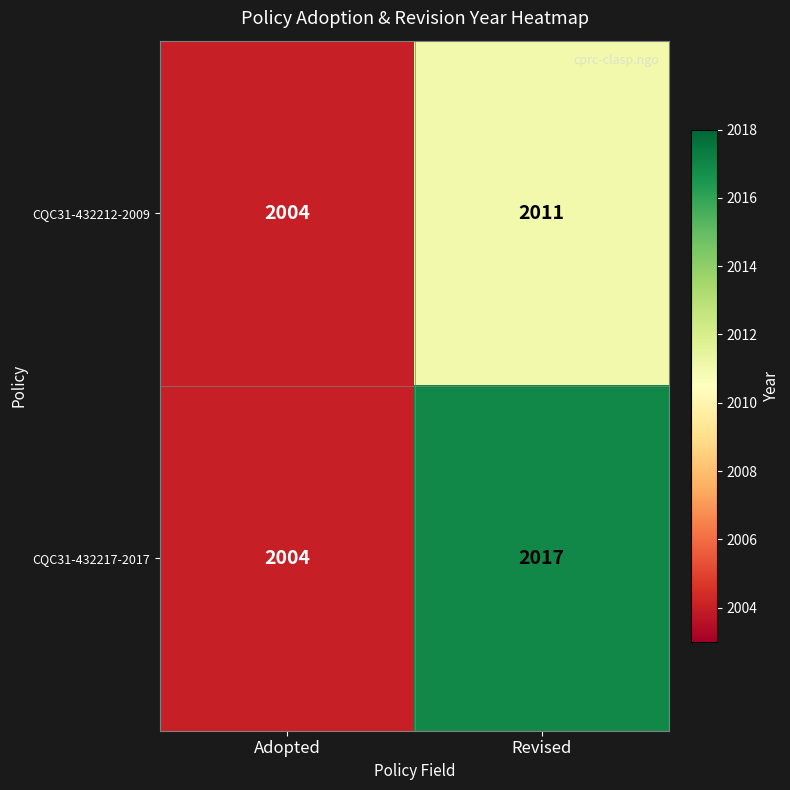

Which series has the largest total across all categories?

CQC31-432217-2017